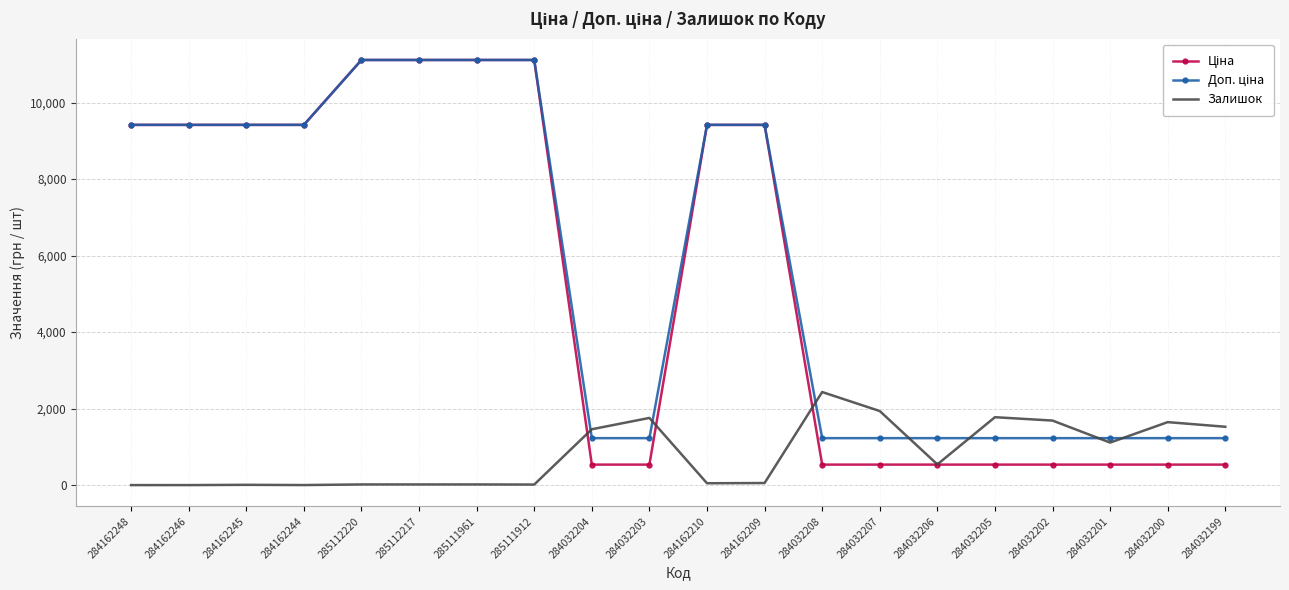

Is it true that Залишок equals 1775.0 at 284032205?

True